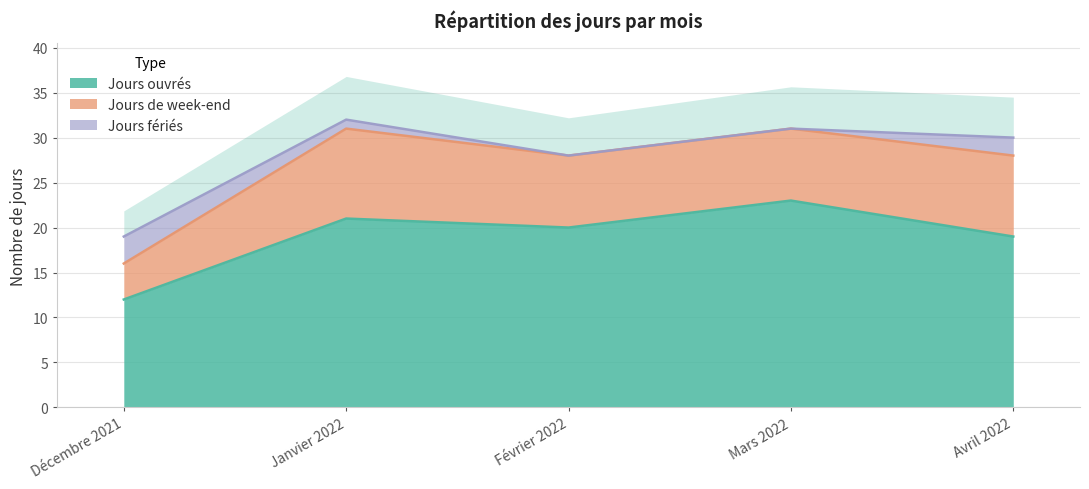

Read the Jours fériés value at Décembre 2021.

3